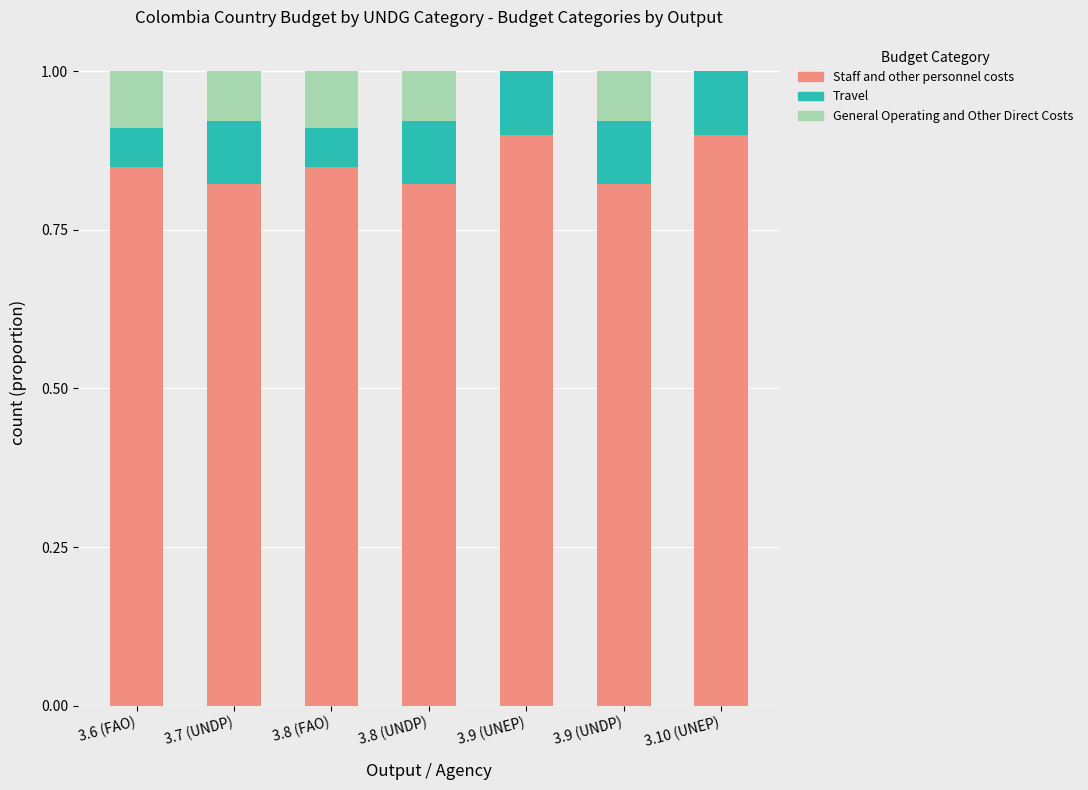

What is the total value across all series at 3.9 (UNDP)?

1.0